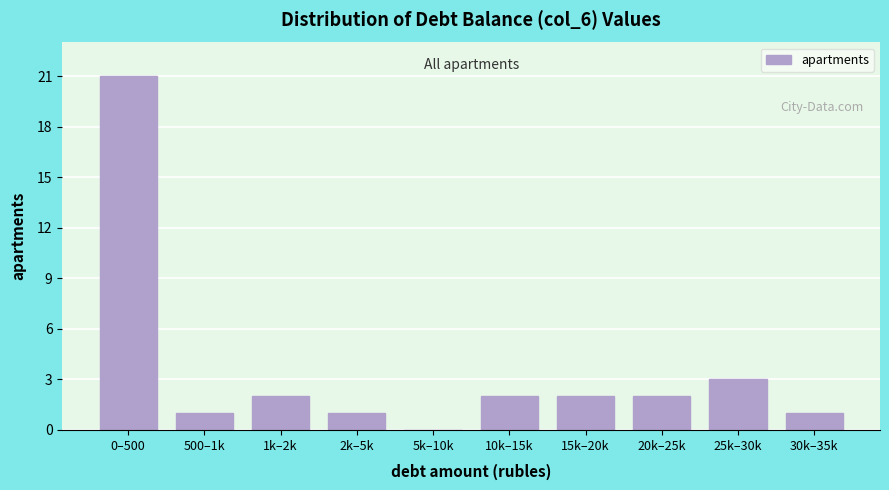

Reading right to left, extract all data points from this chart.

30k–35k=1	25k–30k=3	20k–25k=2	15k–20k=2	10k–15k=2	5k–10k=0	2k–5k=1	1k–2k=2	500–1k=1	0–500=21